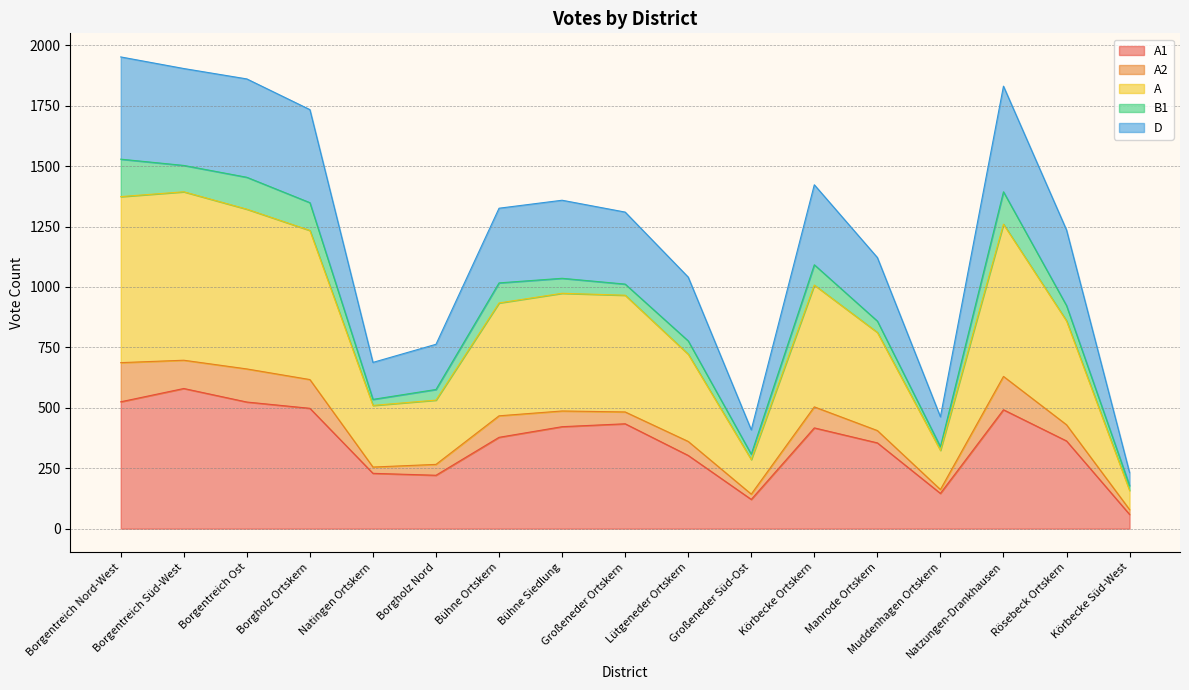

What is the difference between the A values at Großeneder Süd-Ost and Rösebeck Ortskern?

287